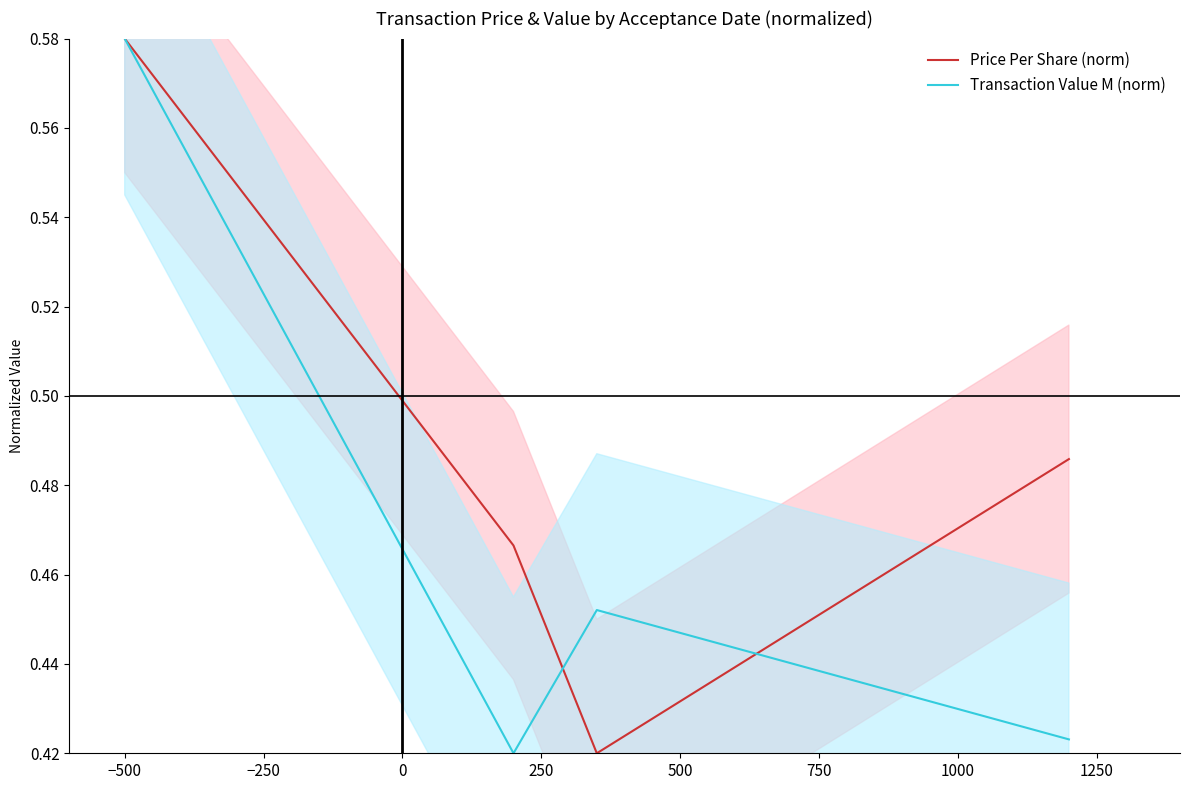

In Price Per Share (norm), how many points are lower than both neighbors (excluding endpoints)?

1